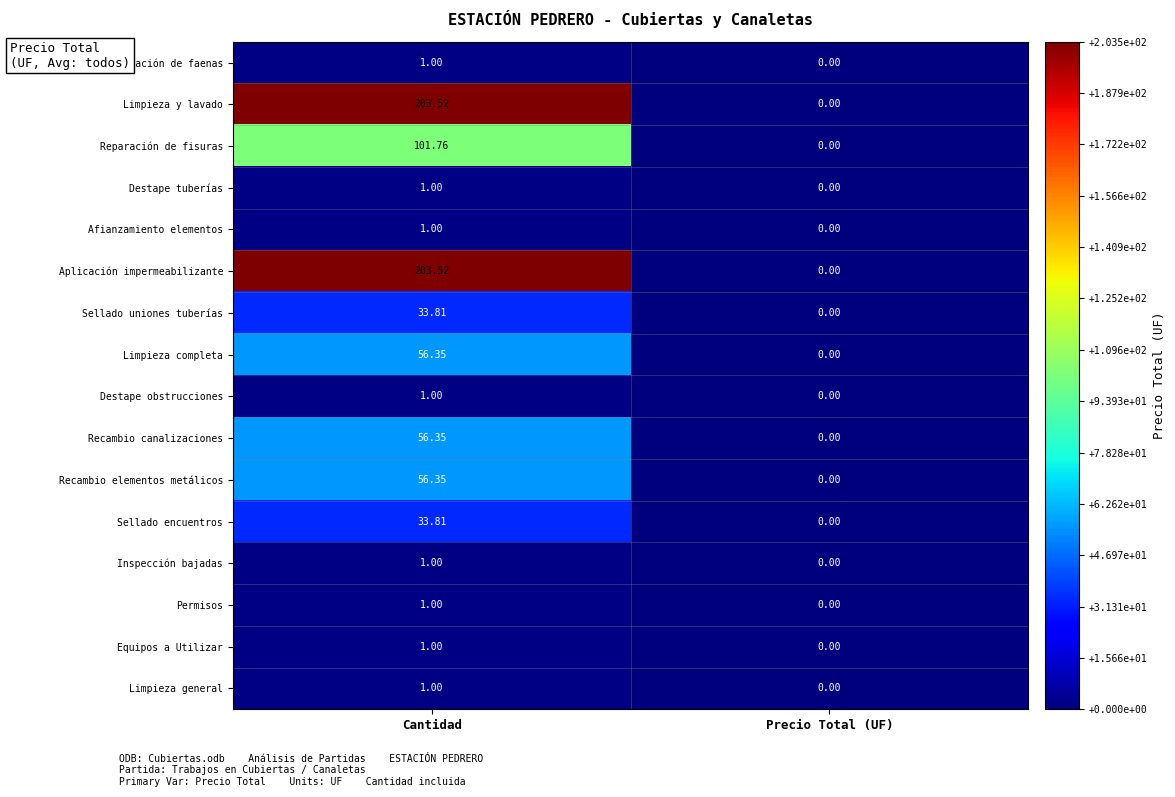

Where is Aplicación impermeabilizante nearest to the value 101?

Precio Total (UF)